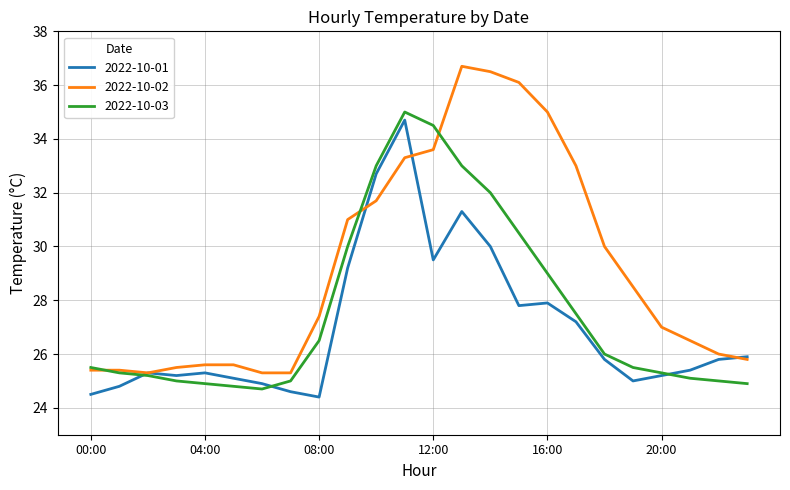

What are all the series names shown in the legend?

2022-10-01, 2022-10-02, 2022-10-03